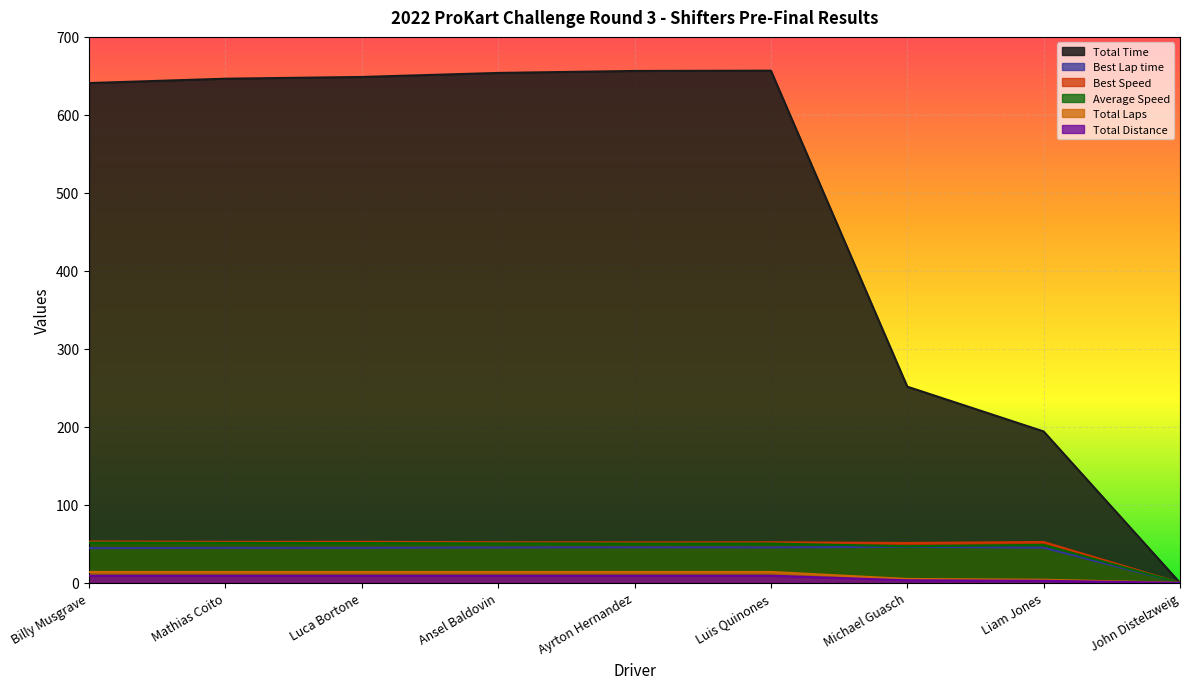

What is the total value across all series at Mathias Coito?

818.2